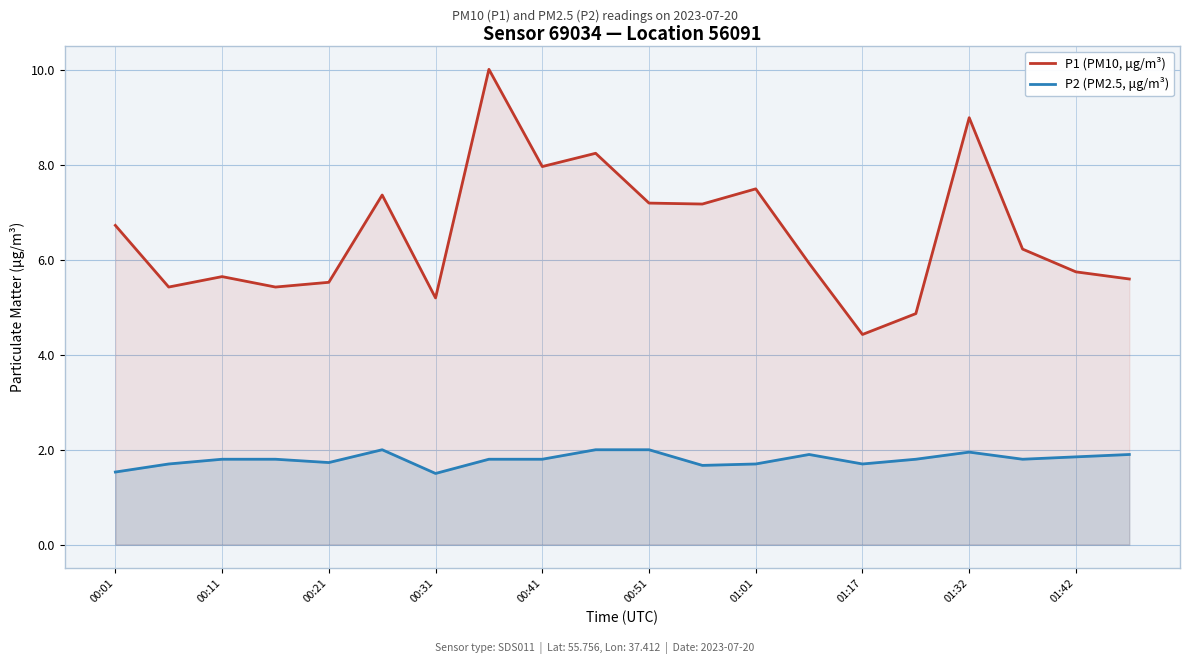

True or false: P1 (PM10, μg/m³) and P2 (PM2.5, μg/m³) cross at least once.

False